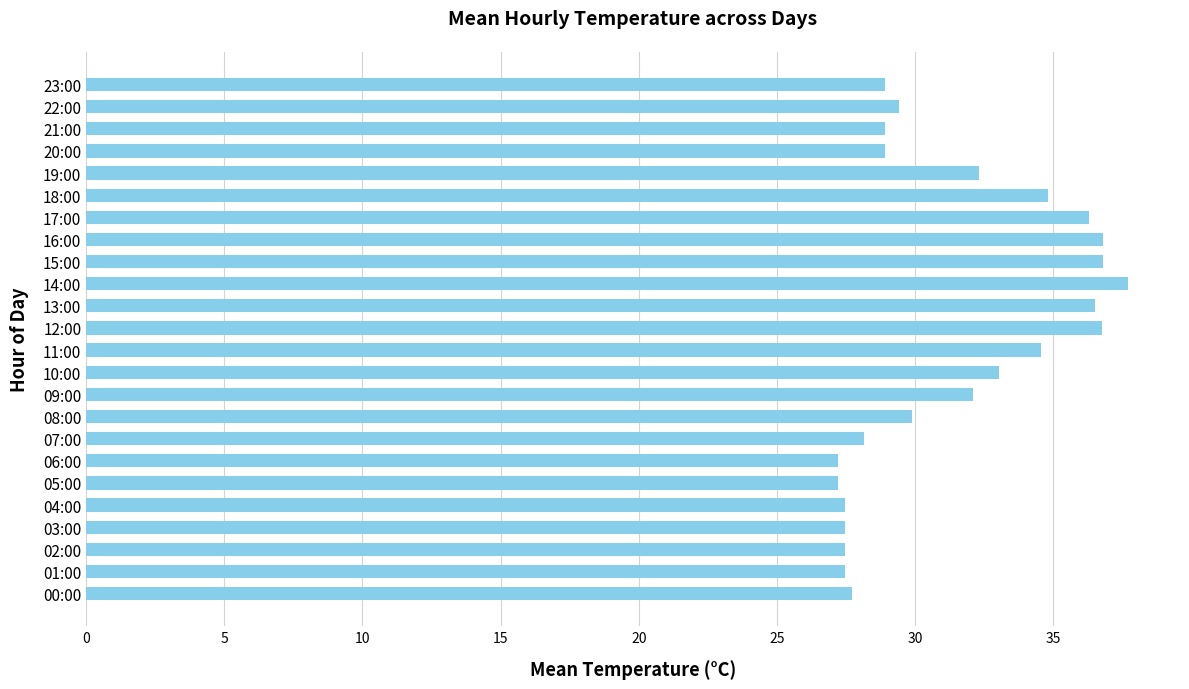

What is the average value?

31.4